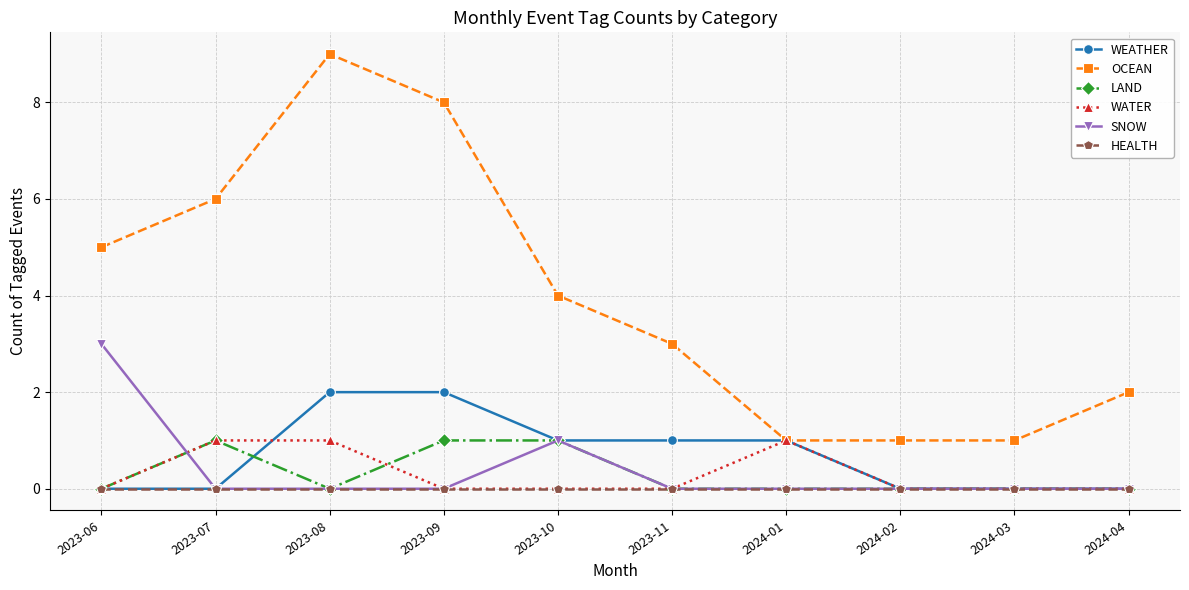

True or false: OCEAN and LAND cross at least once.

False